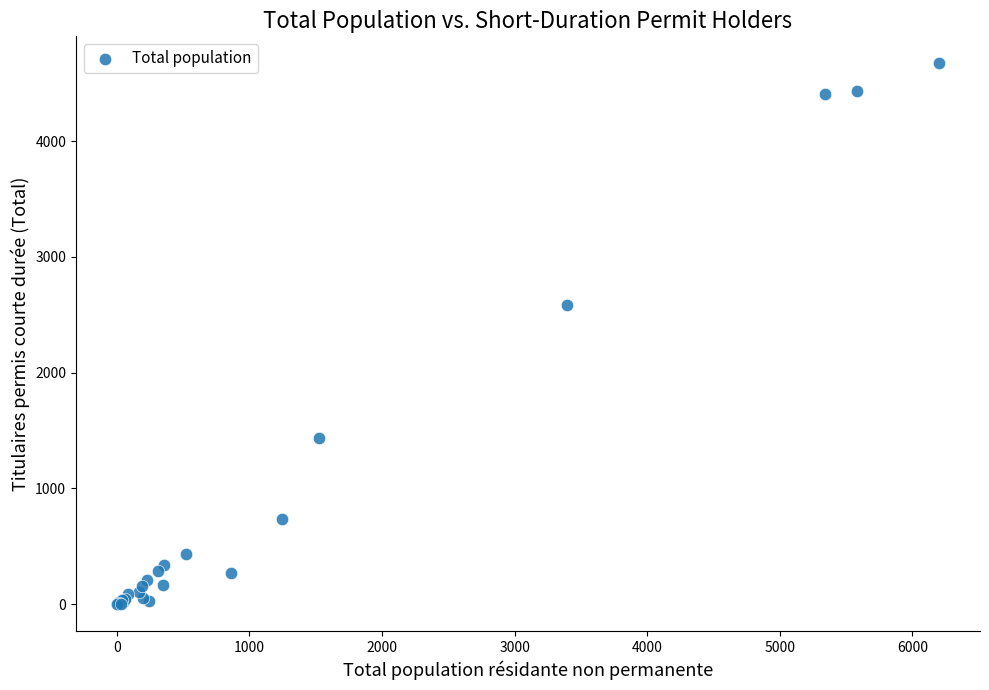

What Y value in the scatter plot is closest to 2336?

2587